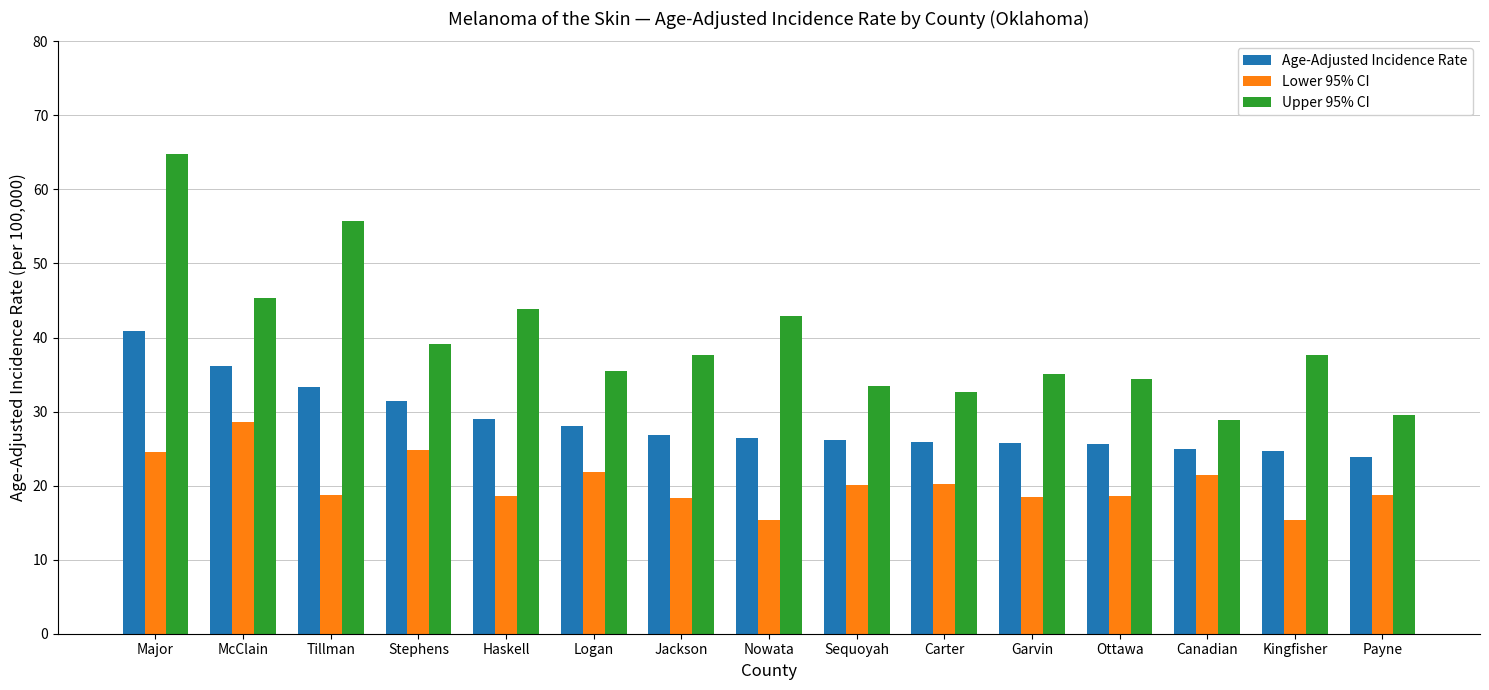

What is the total value across all series at Stephens?

95.3